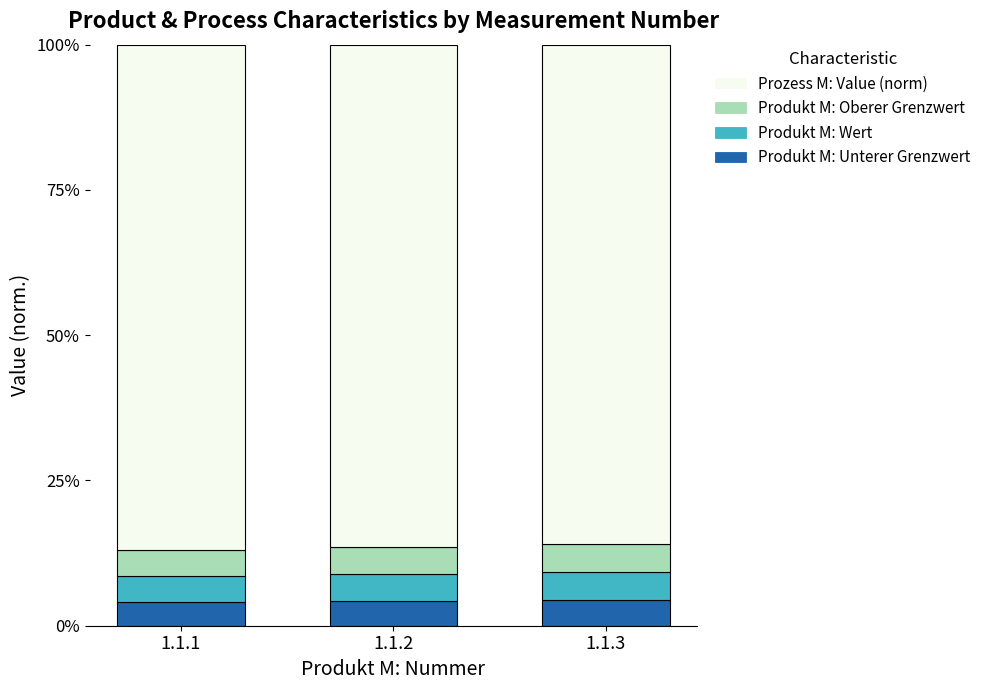

What is the total value across all series at 1.1.3?

100.0